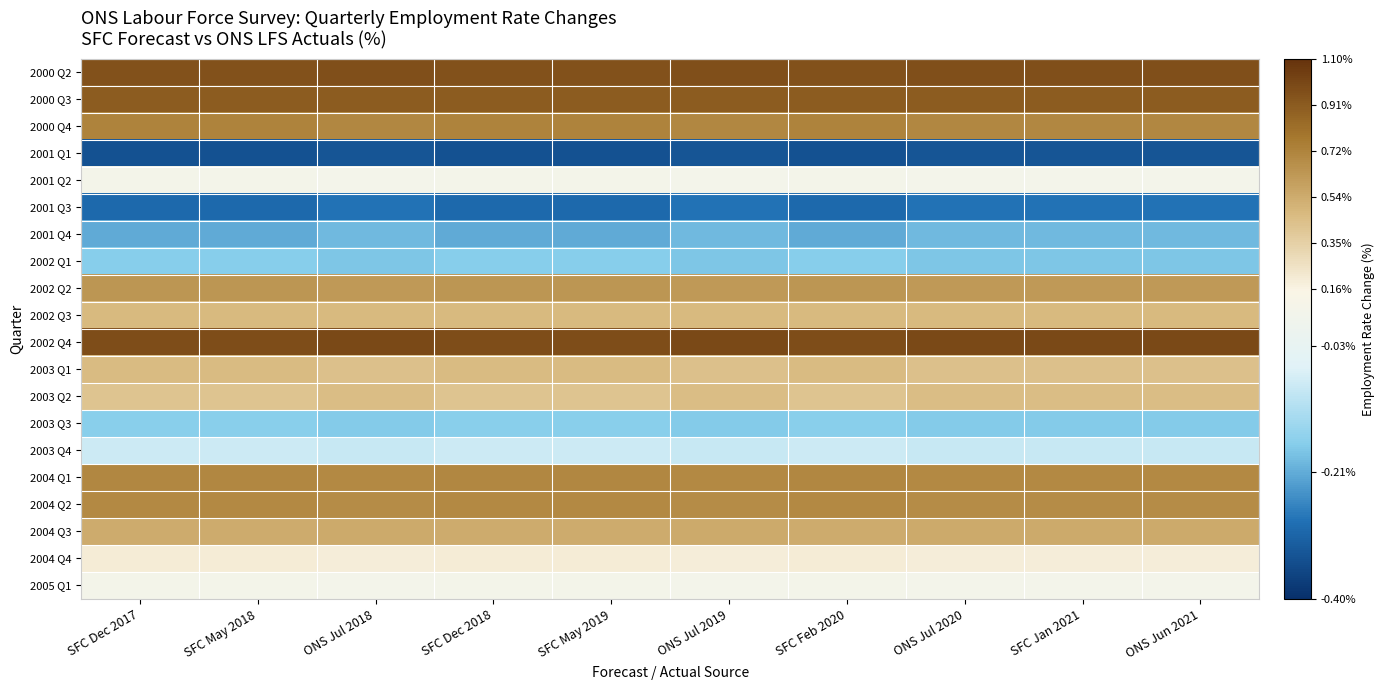

At which category is the sum across all series the highest?

SFC Dec 2017